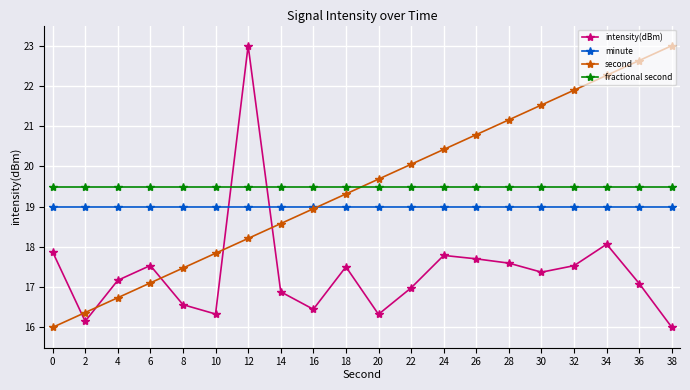

What is the sum of the minute values at 12 and 36?

38.0